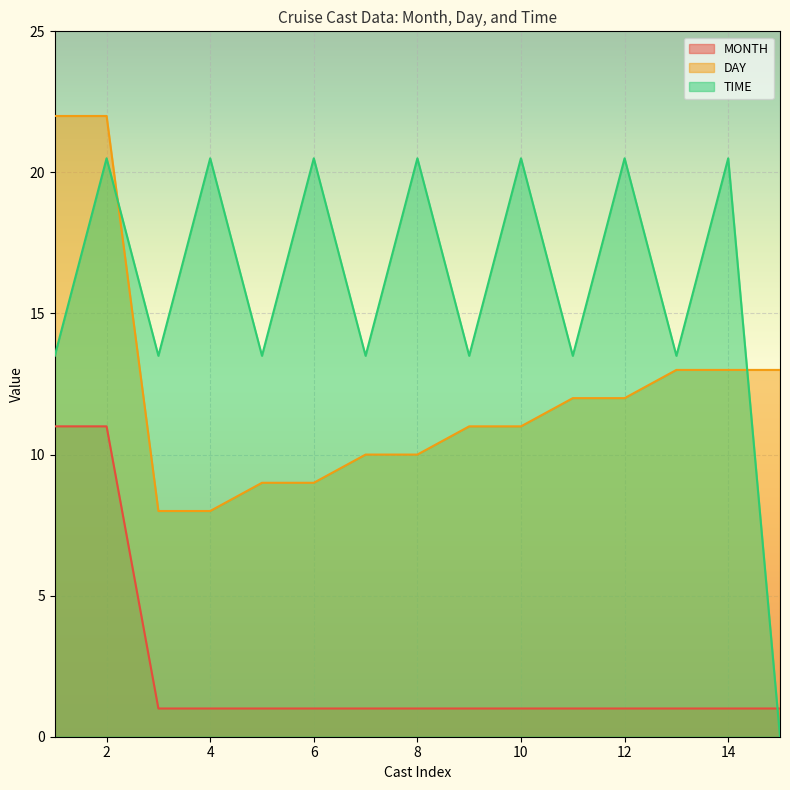

The MONTH series shows 1.0 at 13. True or false?

True